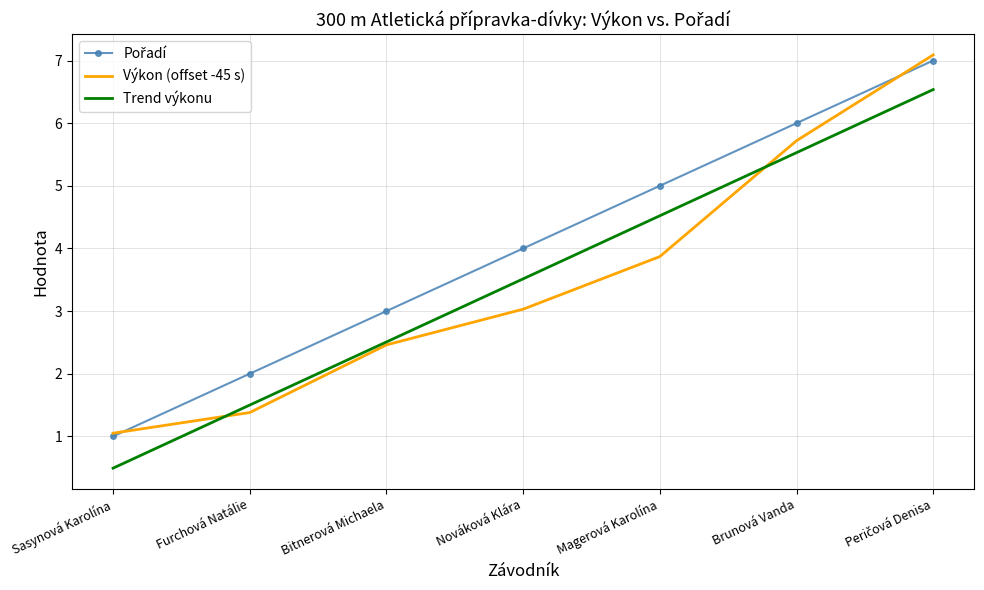

What is the total value across all series at Sasynová Karolína?

2.5